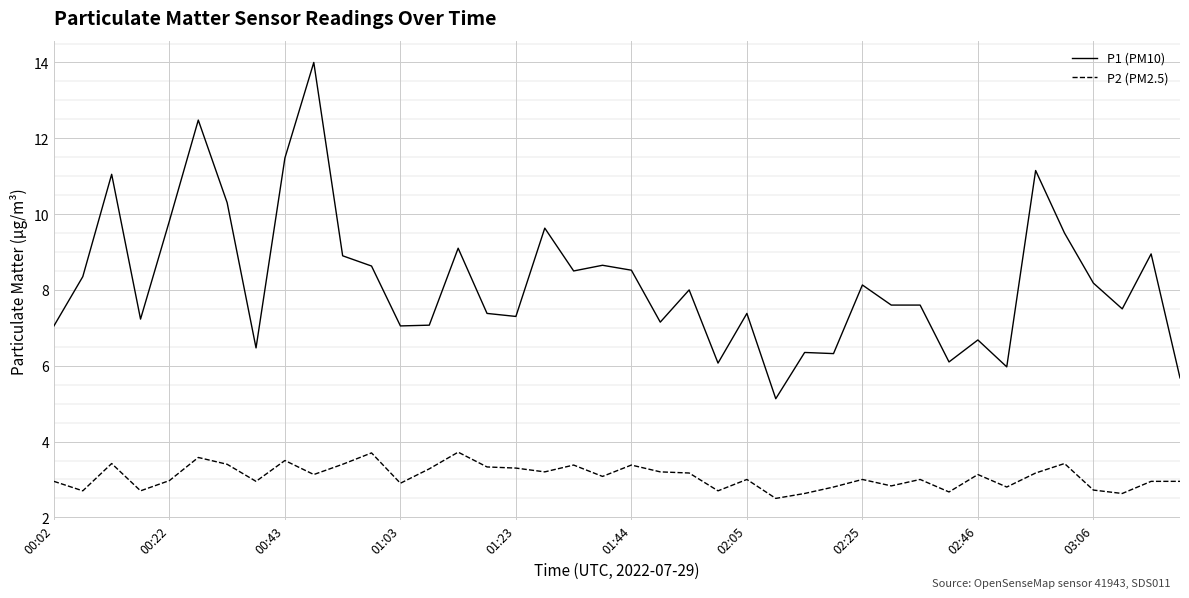

True or false: P1 (PM10) and P2 (PM2.5) intersect in this chart.

False